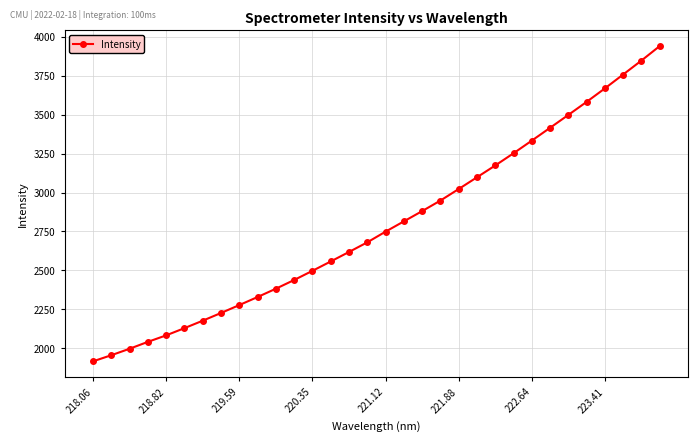

What is the value of the 30th point from the left?

3758.8